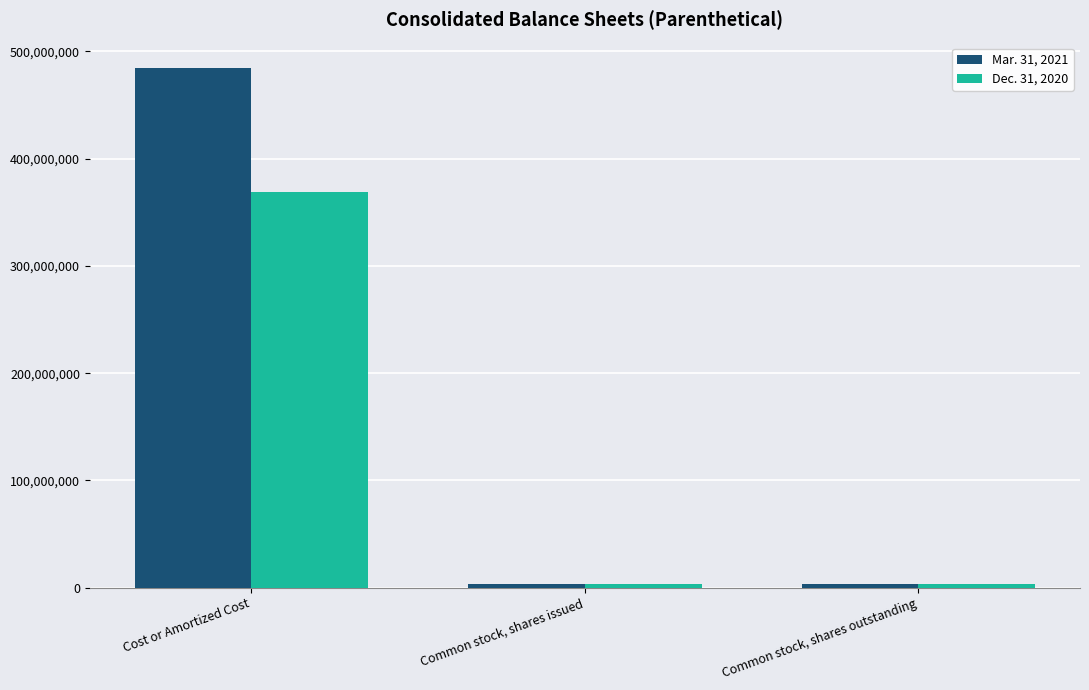

What value does the Dec. 31, 2020 series have at Common stock, shares issued, to the nearest 10?

3737560